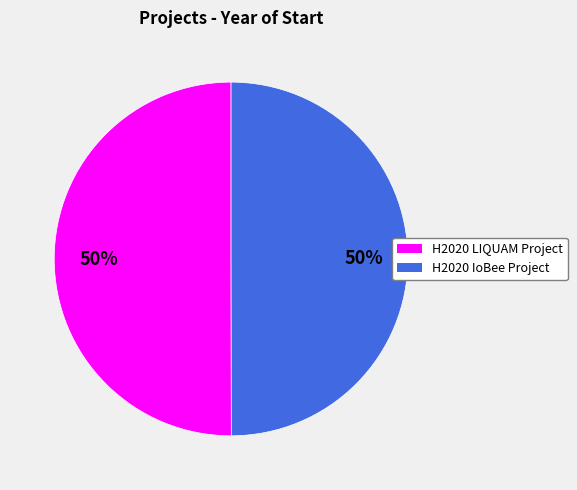

To the nearest percent, what percentage of the pie is H2020 IoBee Project?

50%